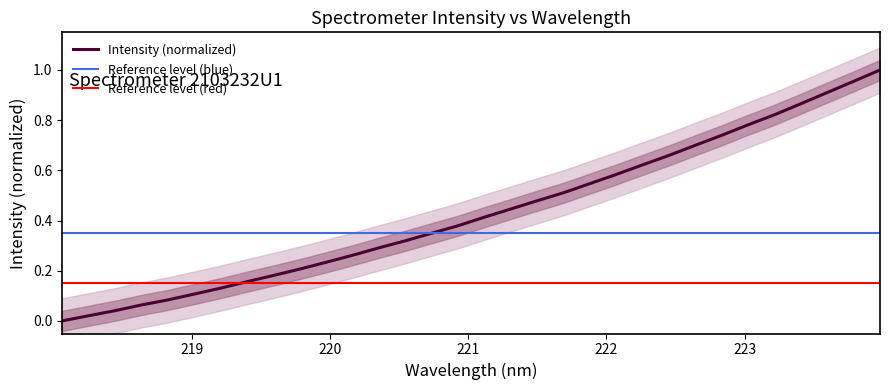

True or false: the data shows 0.5 at 220.5444.

False